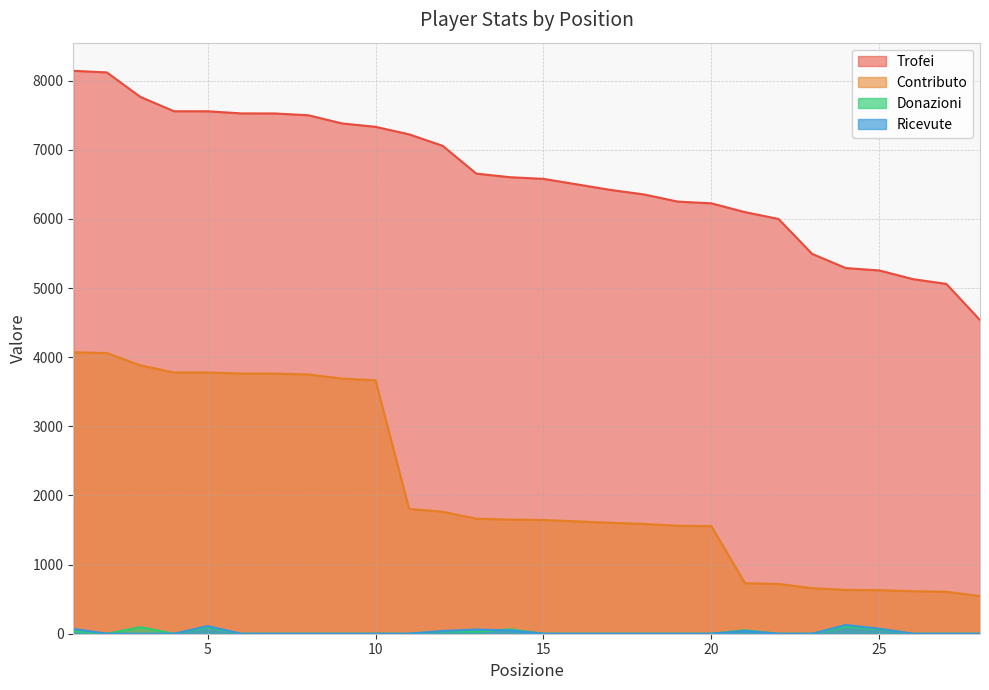

True or false: Contributo has a value of 1588 at 18.

True